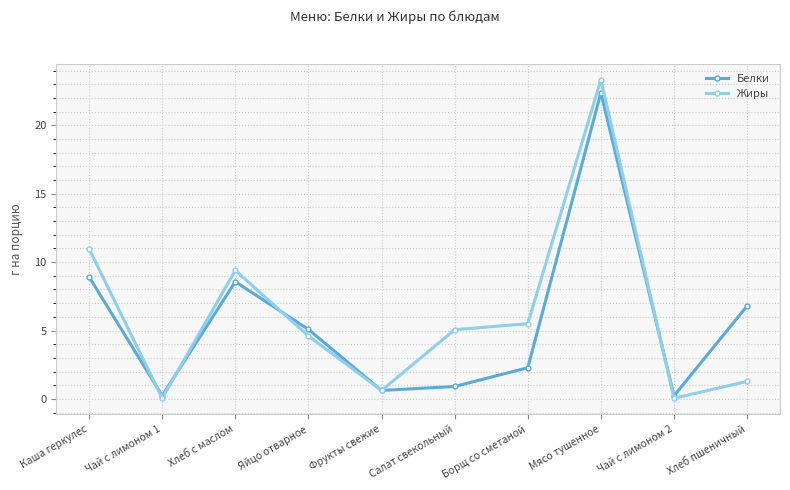

Read the Жиры value at Хлеб с маслом.

9.4